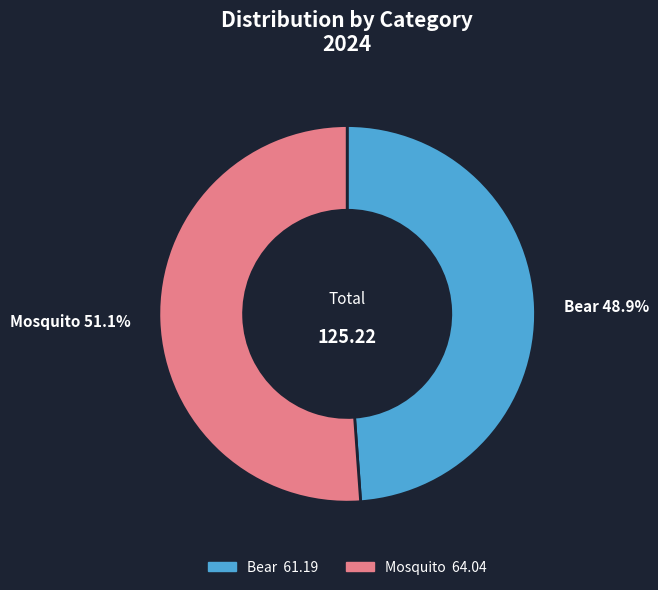

What is the majority slice?

Mosquito